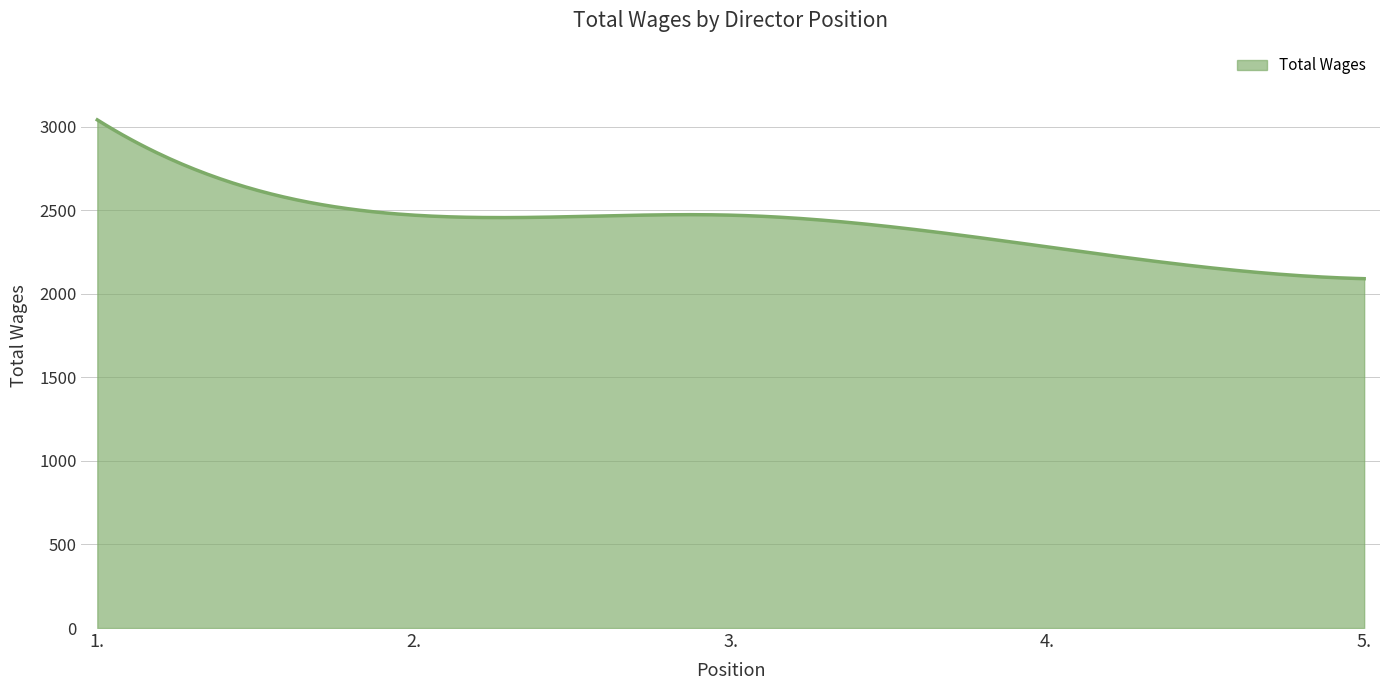

What is the minimum value shown in the chart?

2090.0